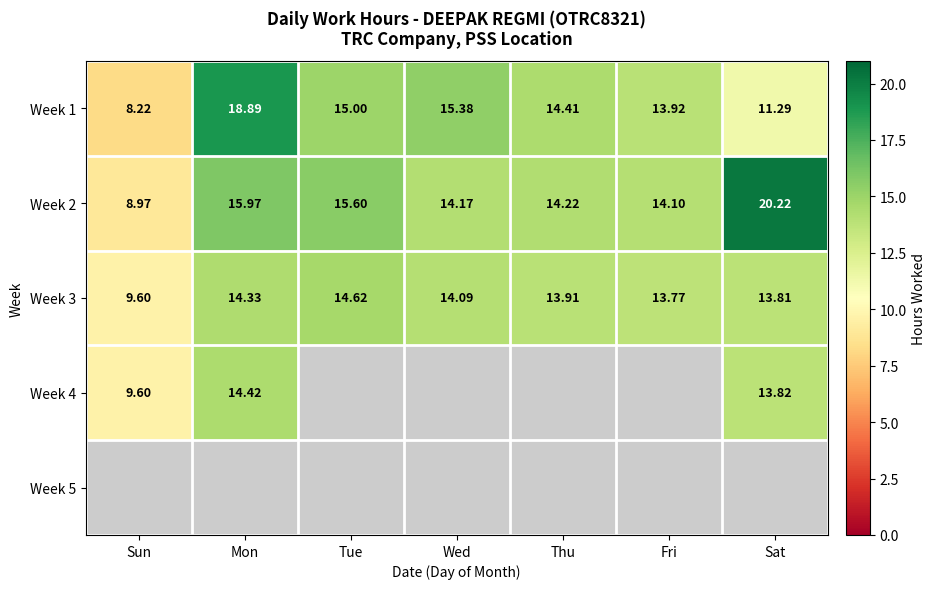

Between Wed and Thu, which is larger?

Wed